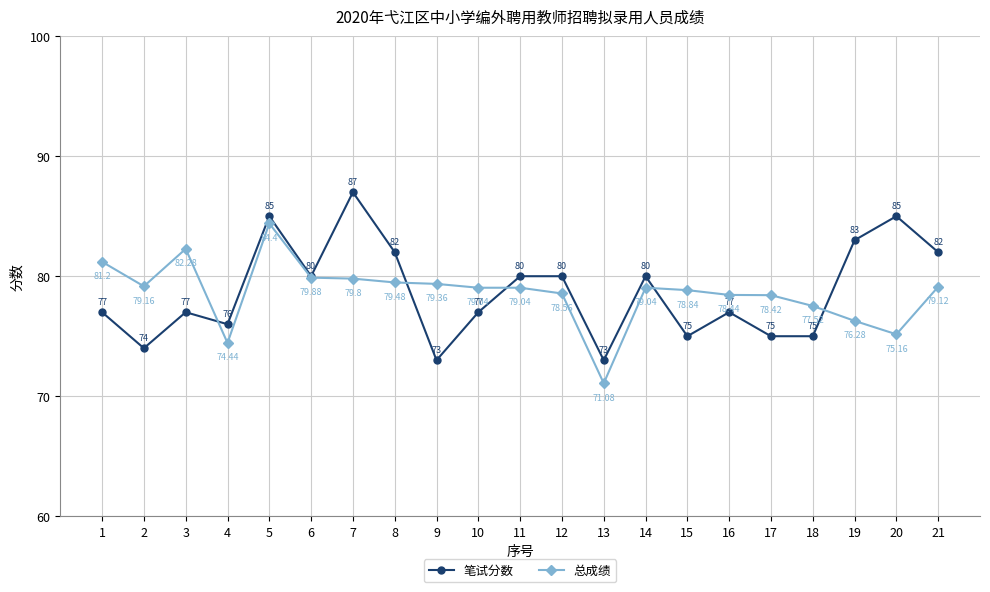

Rank the series by their maximum value, from highest to lowest.

笔试分数, 总成绩